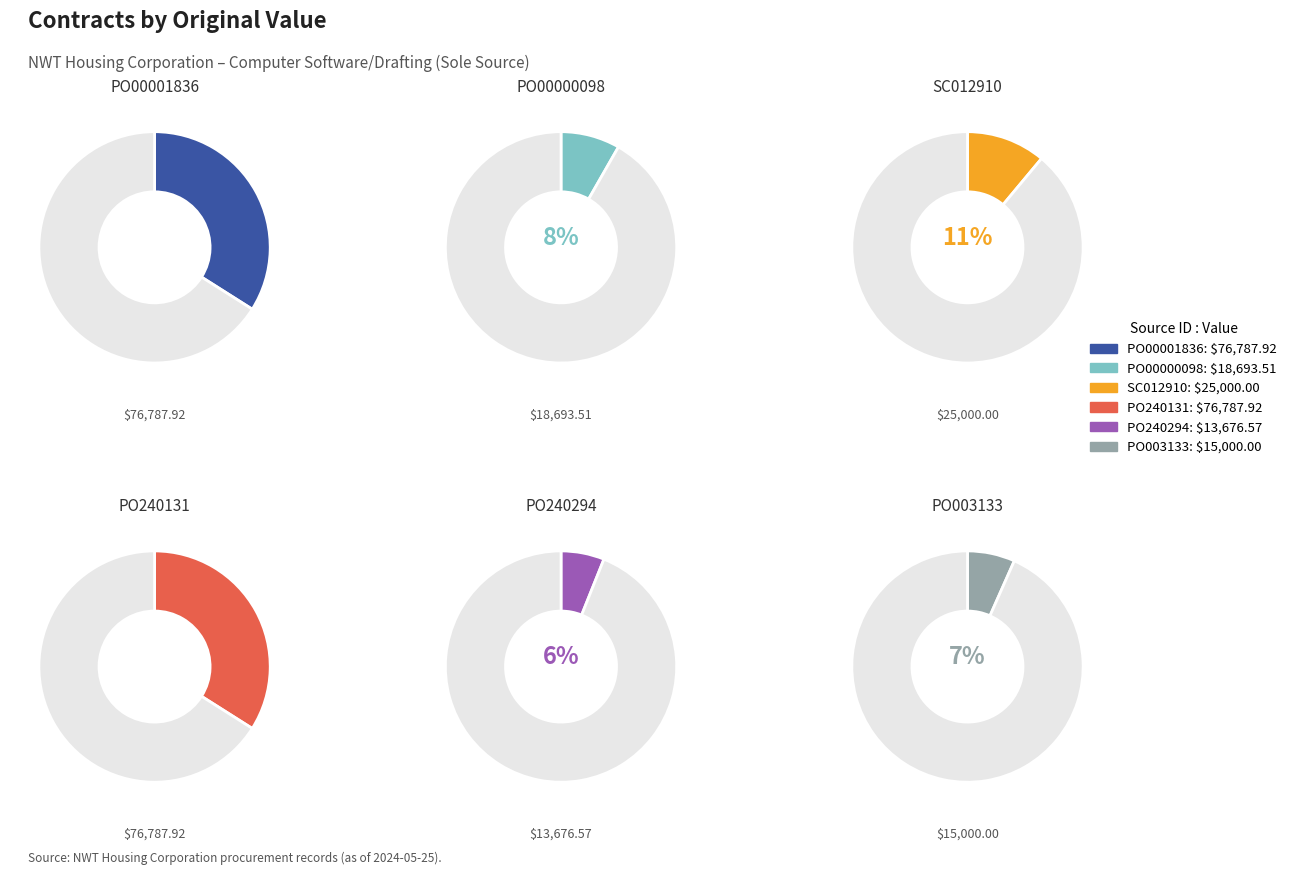

To the nearest percent, what is the difference between the largest and smallest slice percentages?

28%